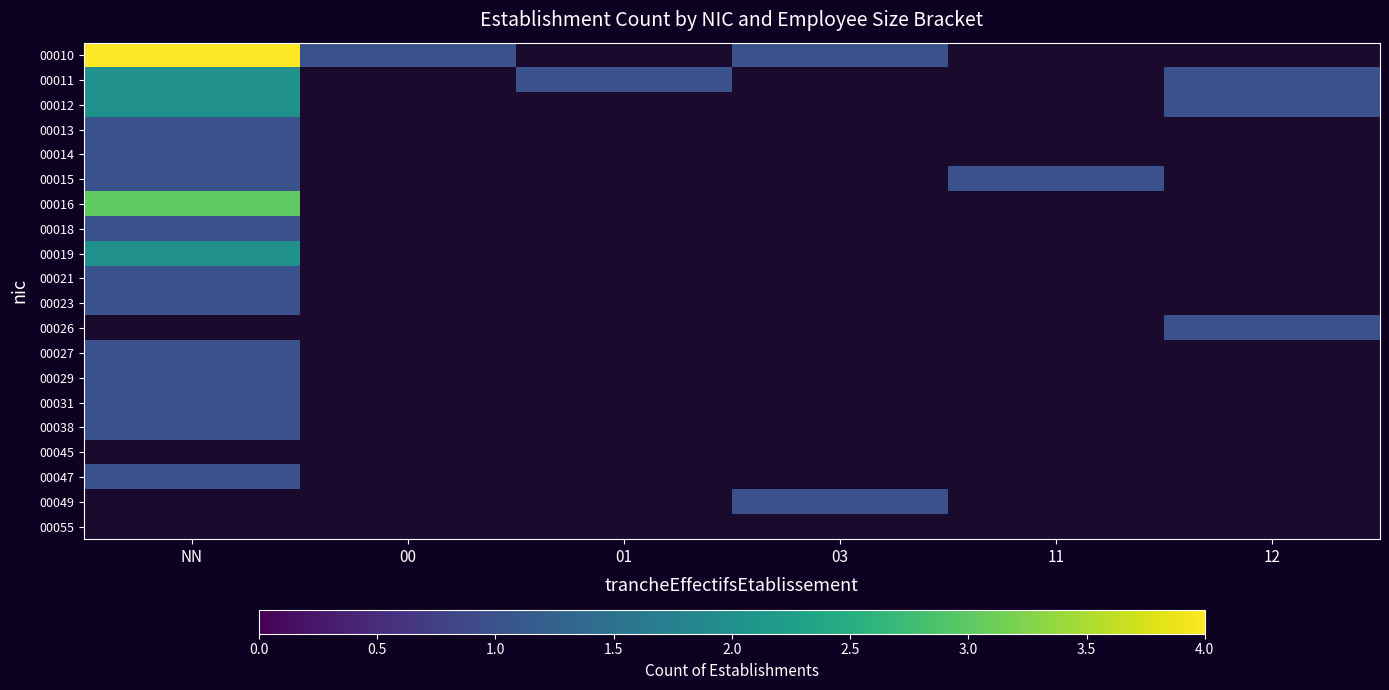

What is the difference between the 00010 values at 00 and NN?

3.0